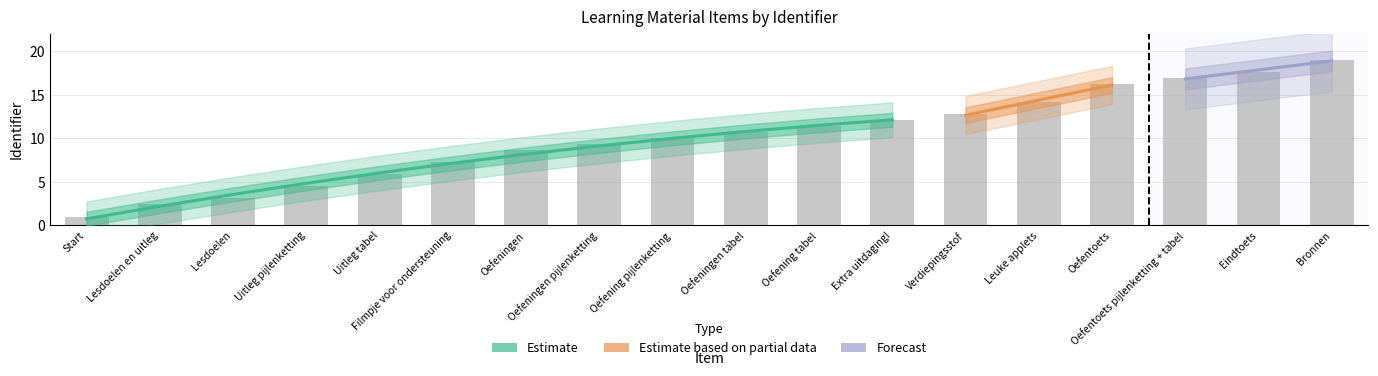

The chart shows a value of 1.0 at Start. True or false?

True